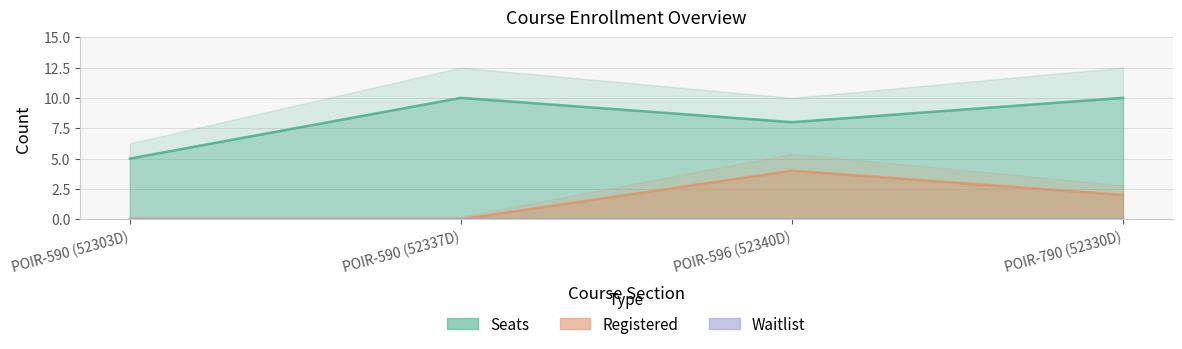

What is the sum of the Seats values at POIR-590 (52337D) and POIR-596 (52340D)?

18